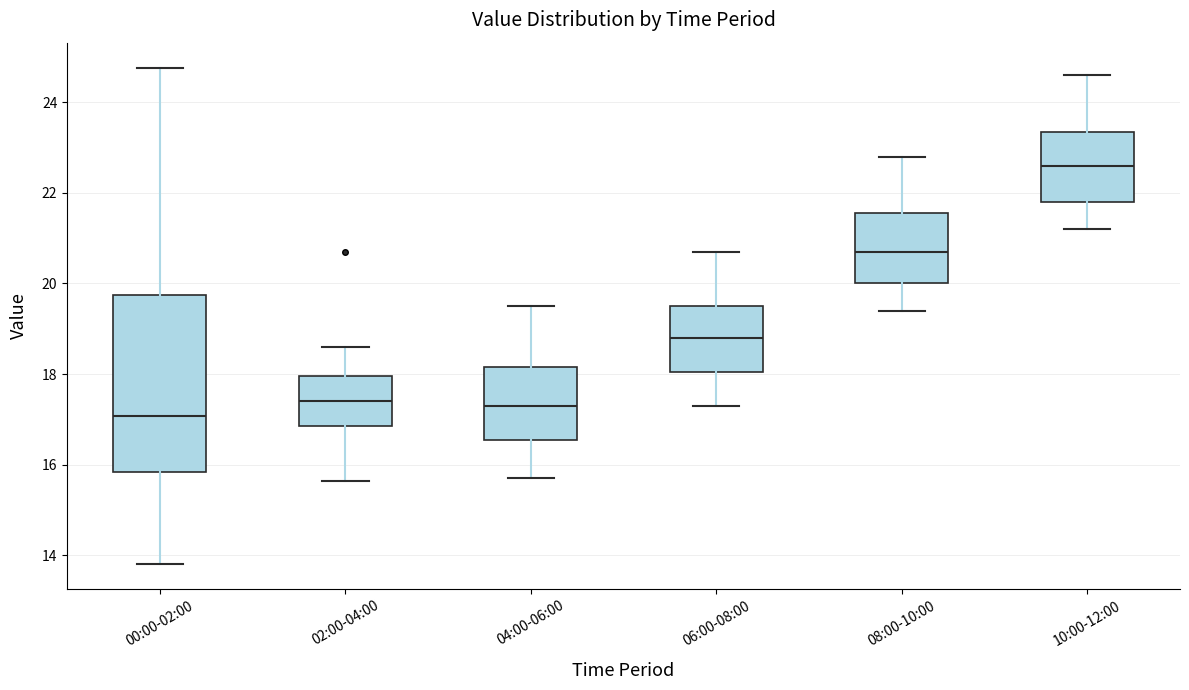

Which box is the tallest, from its lower edge to its upper edge?

00:00-02:00